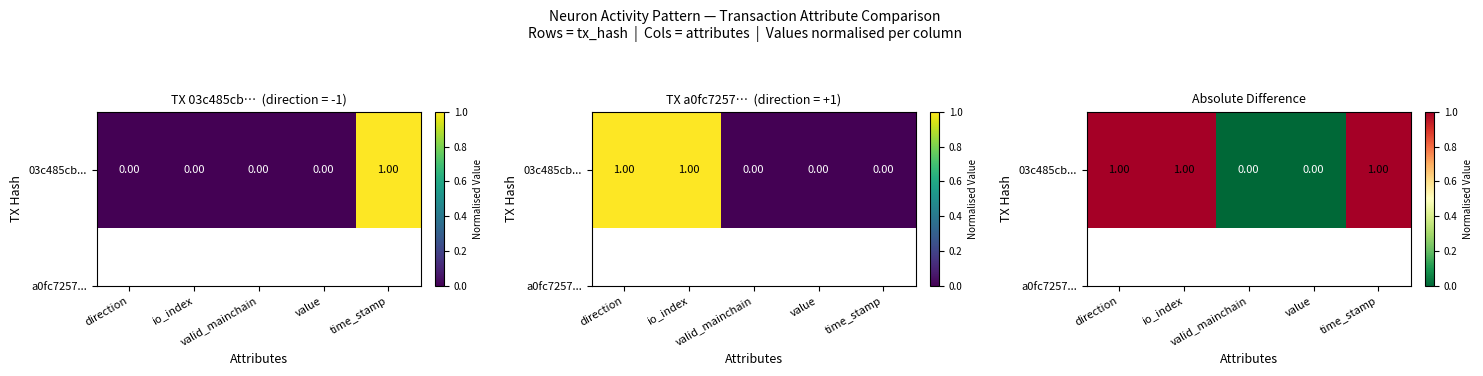

At which category does the chart reach its minimum across all series?

valid_mainchain